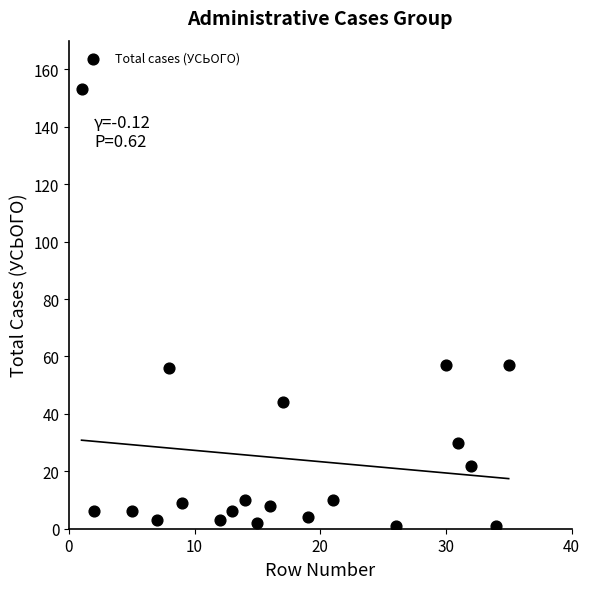

What is the range of Y values (max minus min)?

152